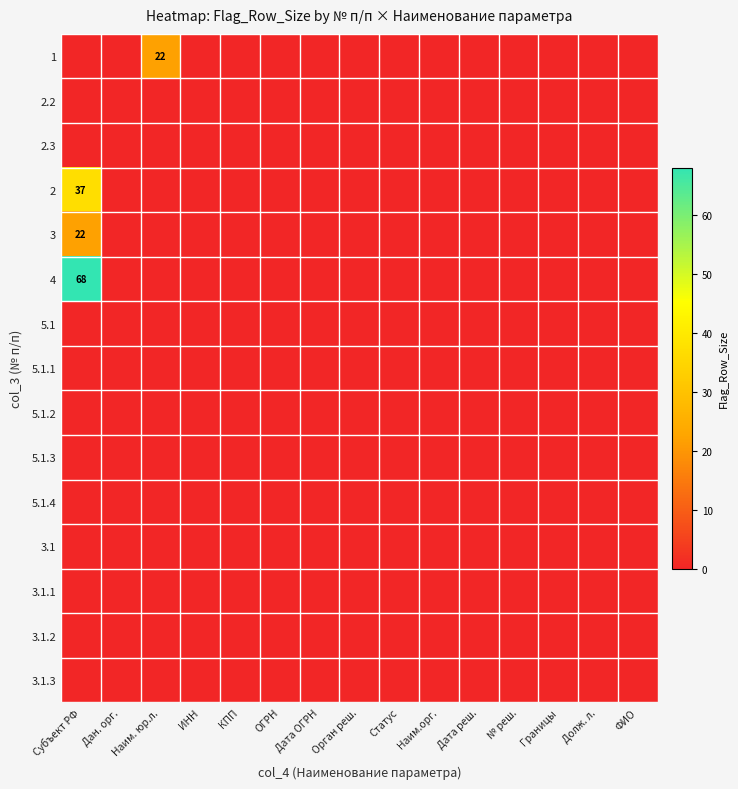

How many series are shown in this chart?

15